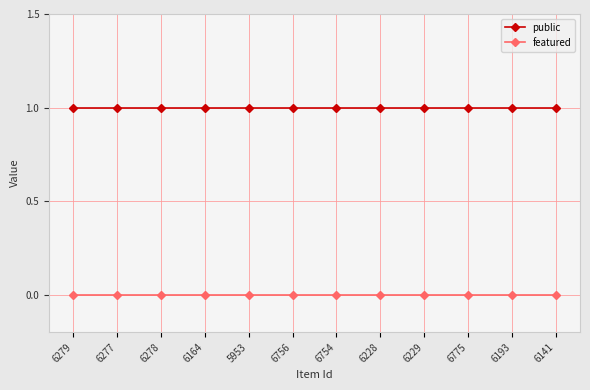

At how many categories does at least one series exceed 0?

12